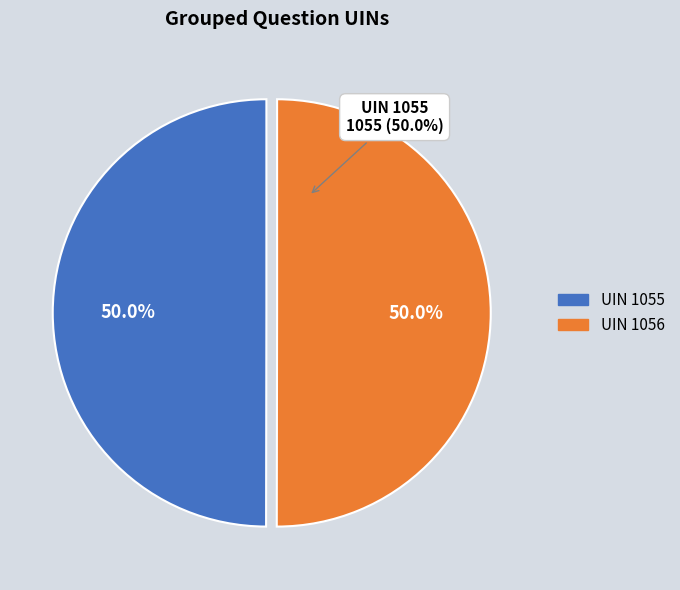

What percentage is the UIN 1055 slice, to the nearest percent?

50%